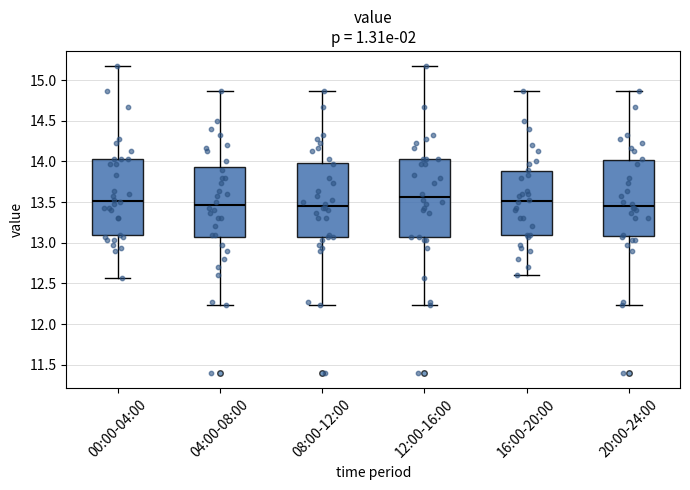

Reading left to right, read every box against the y-axis: the position of its median line, the range the box covers, and the ends of its whiskers. The values are not printed on the chart, so give them approximately, as read against the axis.

00:00-04:00: median 13.50, box 13.10 to 14.05, whiskers 12.55 to 15.15
04:00-08:00: median 13.45, box 13.05 to 13.95, whiskers 12.25 to 14.85
08:00-12:00: median 13.45, box 13.05 to 14.00, whiskers 12.25 to 14.85
12:00-16:00: median 13.55, box 13.05 to 14.05, whiskers 12.25 to 15.15
16:00-20:00: median 13.50, box 13.10 to 13.90, whiskers 12.60 to 14.85
20:00-24:00: median 13.45, box 13.10 to 14.00, whiskers 12.25 to 14.85